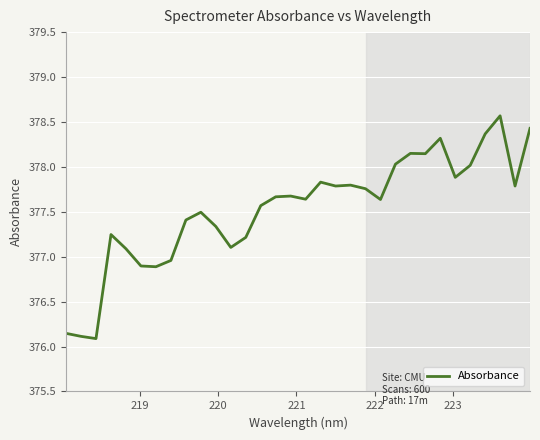

How many lines are shown in the chart?

1